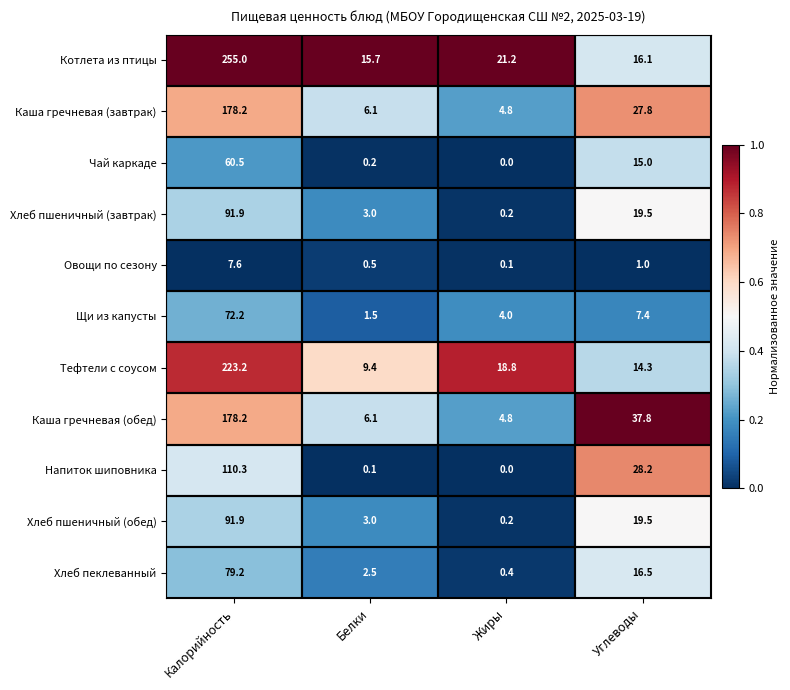

Which series changed the most between Белки and Жиры?

Тефтели с соусом